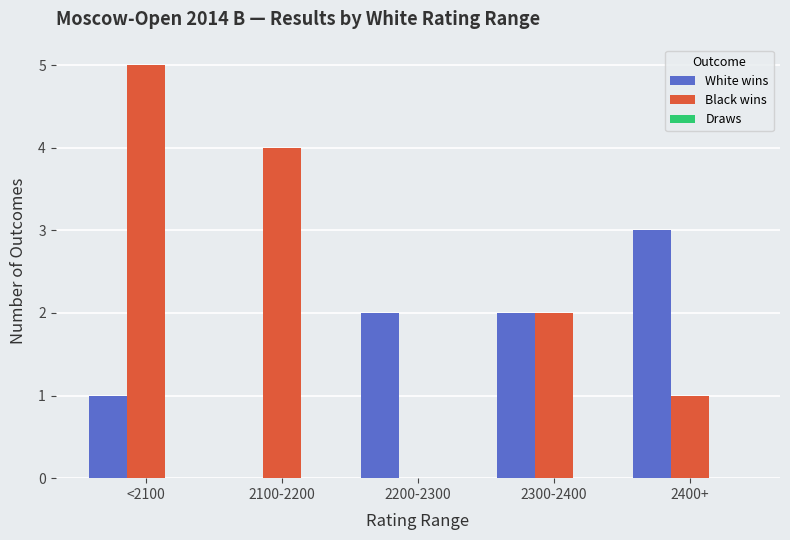

Which series changed the most between <2100 and 2400+?

Black wins